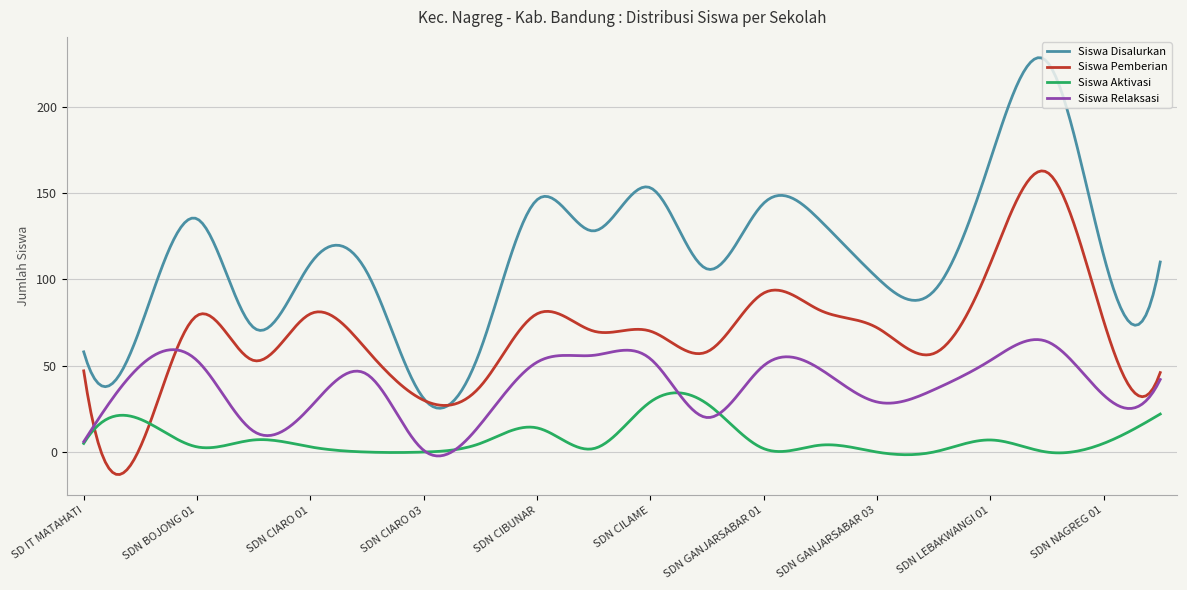

What is the sum of all Siswa Pemberian values?

20356.1